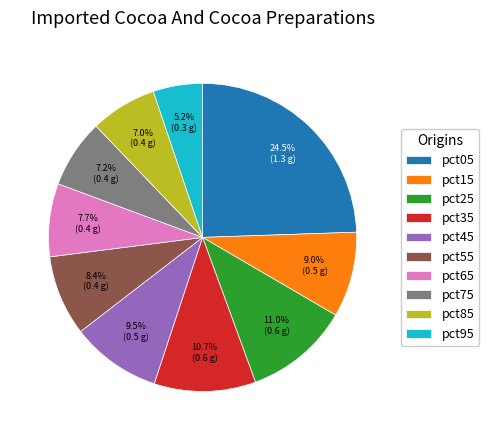

The pct65 slice represents 1% of the pie. True or false?

False